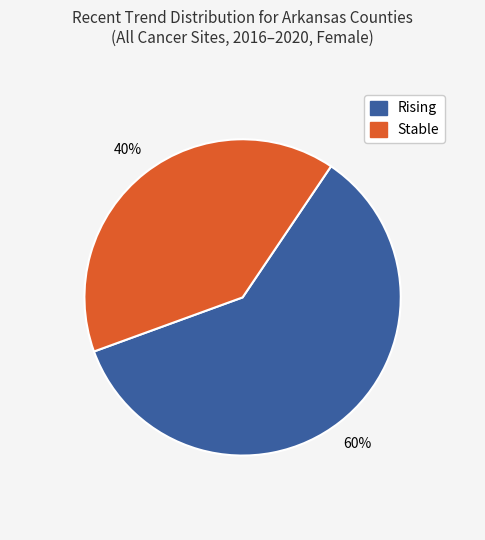

Is there a majority slice in this chart?

Yes